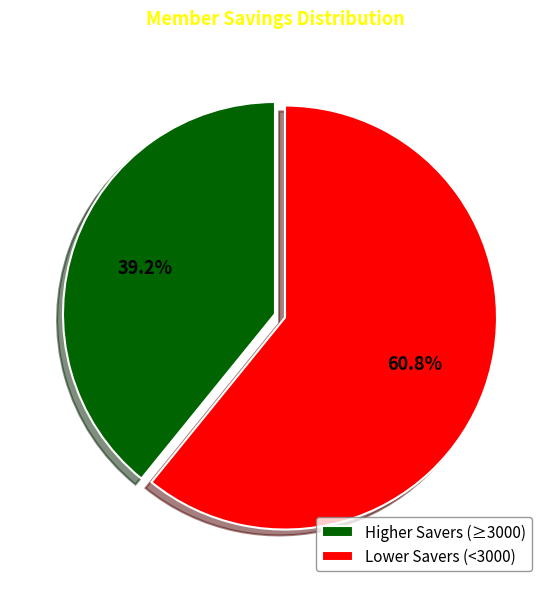

What is the total percentage of Higher Savers (≥3000) and Lower Savers (<3000)?

100.0%